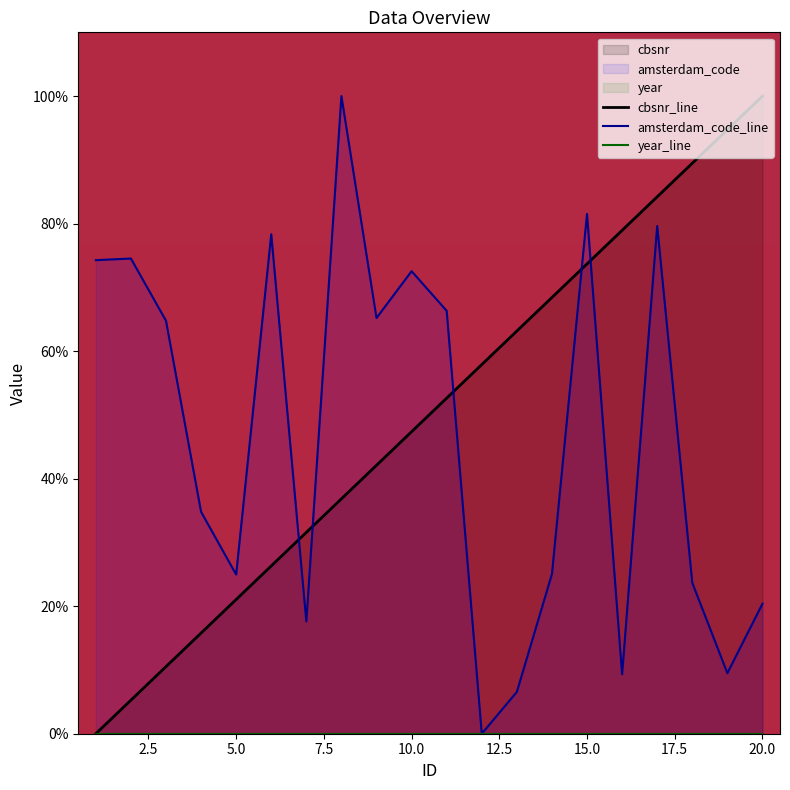

Which category has the highest value across all series?

20